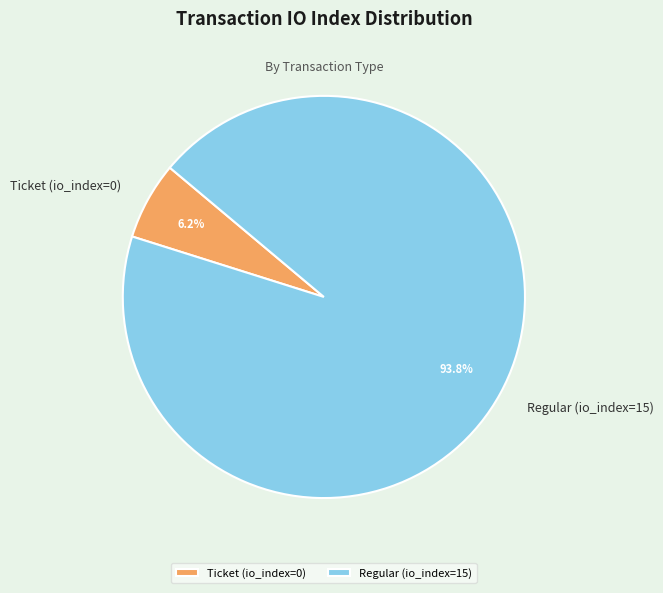

Is there any slice that represents more than half of the pie?

Yes